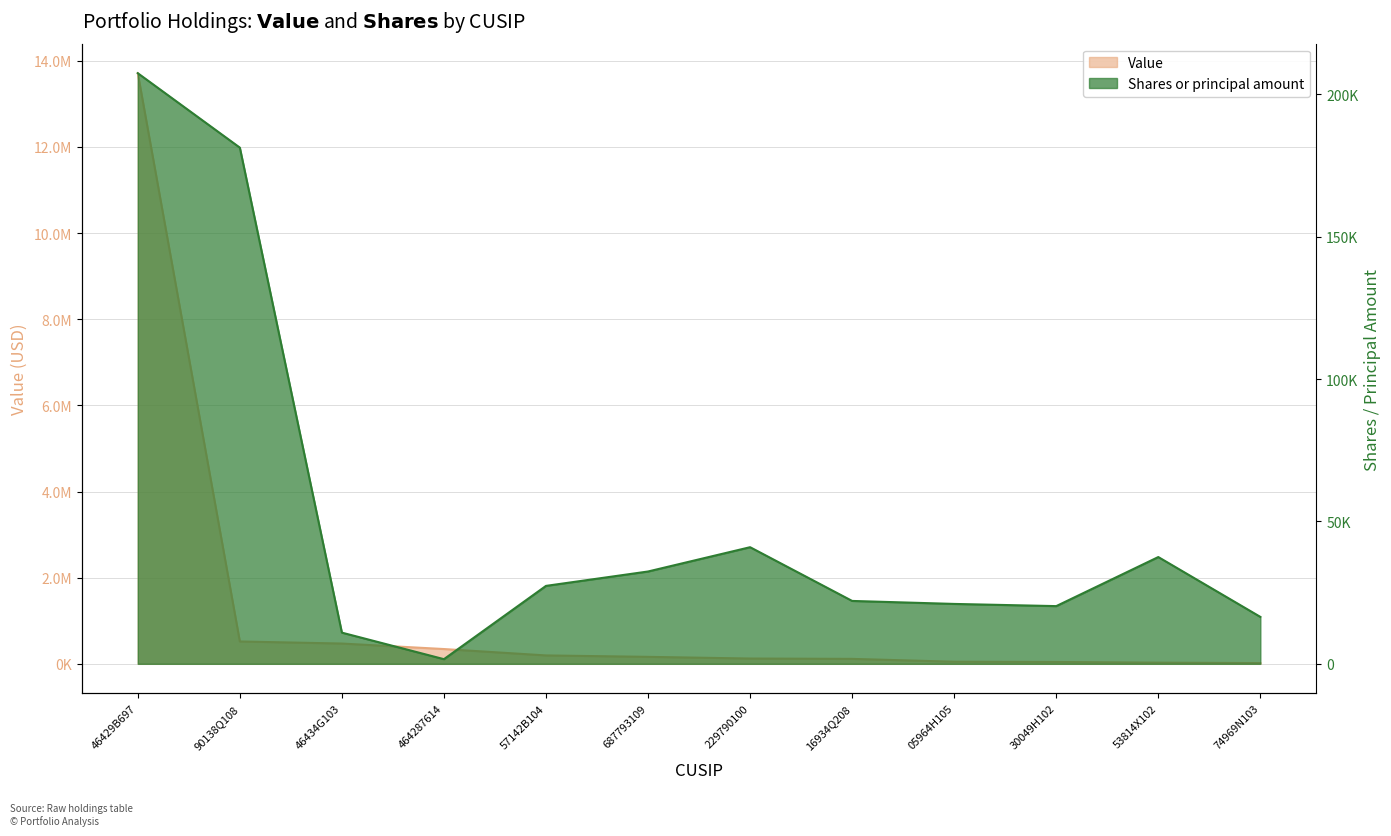

How many series are shown in this chart?

2